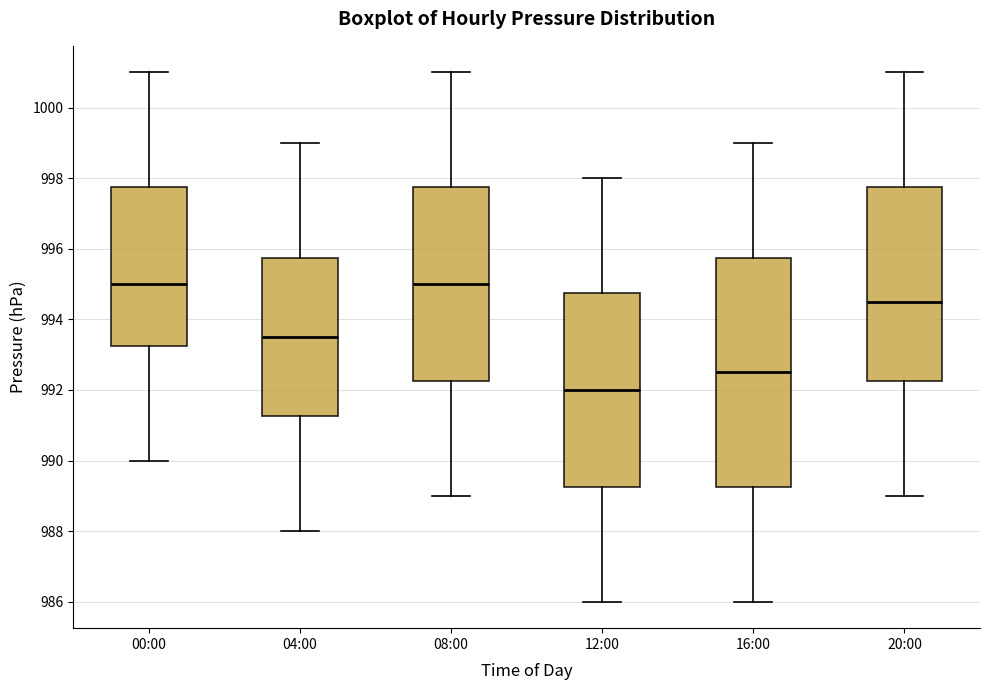

Reading left to right, read every box against the y-axis: the position of its median line, the range the box covers, and the ends of its whiskers. The values are not printed on the chart, so give them approximately, as read against the axis.

00:00: median 995.0, box 993.2 to 997.8, whiskers 990.0 to 1001.0
04:00: median 993.6, box 991.2 to 995.8, whiskers 988.0 to 999.0
08:00: median 995.0, box 992.2 to 997.8, whiskers 989.0 to 1001.0
12:00: median 992.0, box 989.2 to 994.8, whiskers 986.0 to 998.0
16:00: median 992.6, box 989.2 to 995.8, whiskers 986.0 to 999.0
20:00: median 994.6, box 992.2 to 997.8, whiskers 989.0 to 1001.0